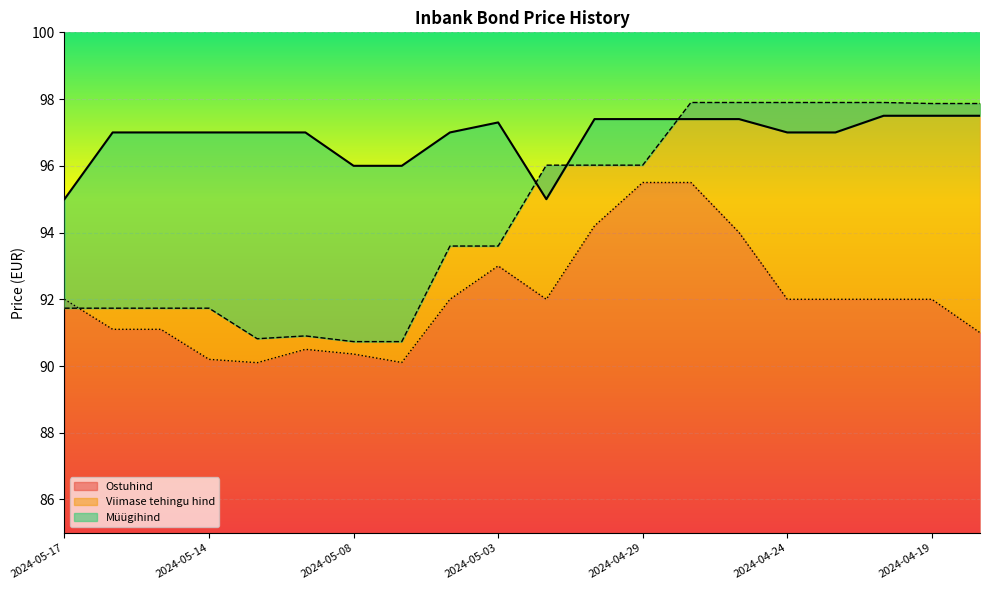

The Ostuhind series shows 145.2 at 2024-05-14. True or false?

False